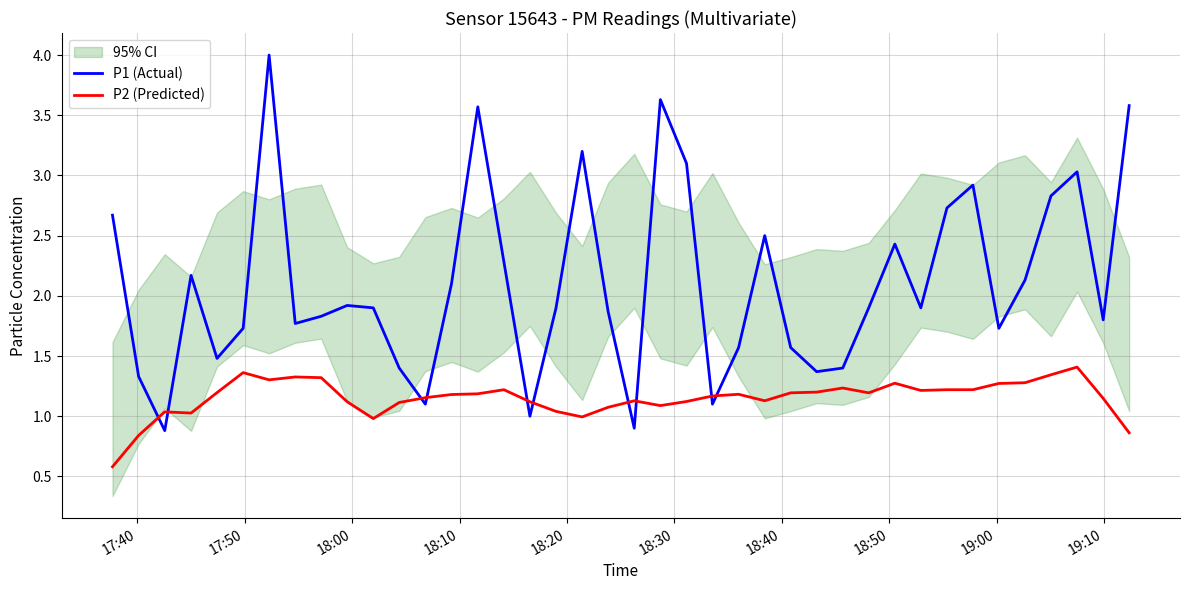

What is the highest value of the P1 (Actual) series?

4.0